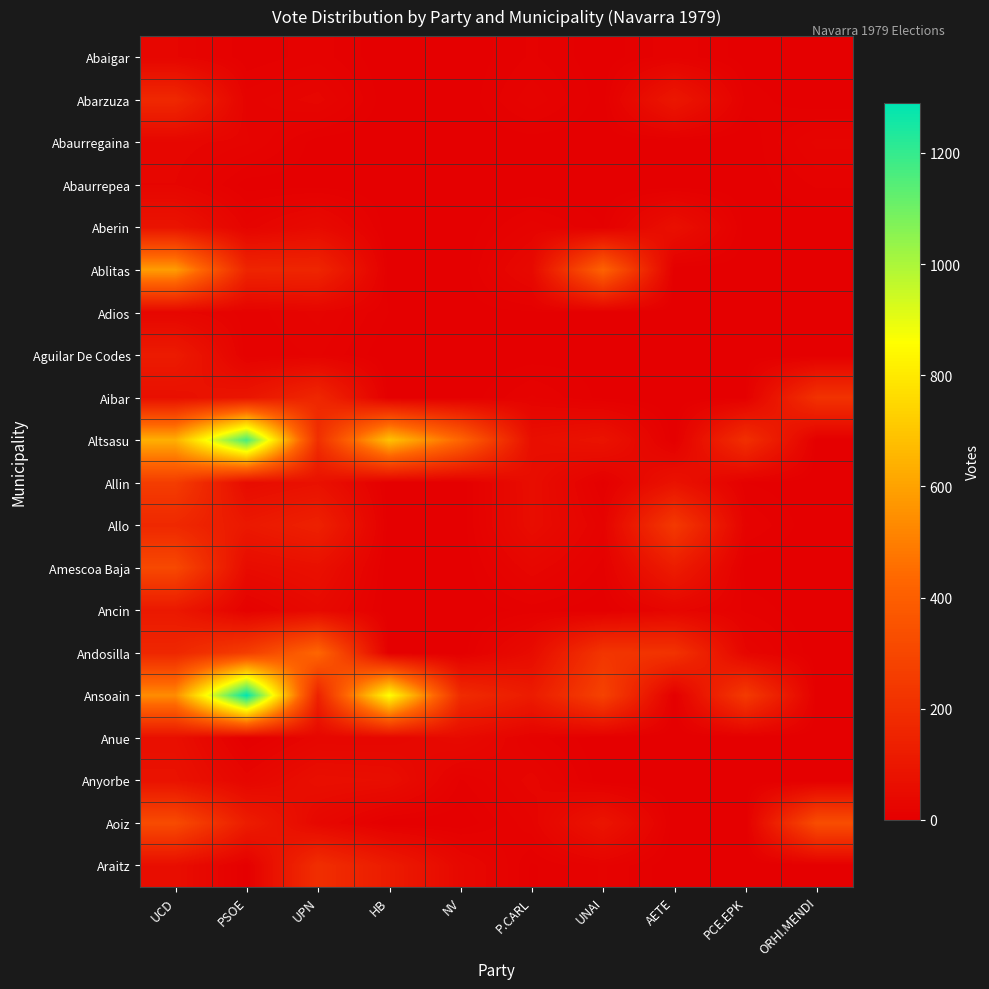

At how many categories does at least one series exceed 962?

1